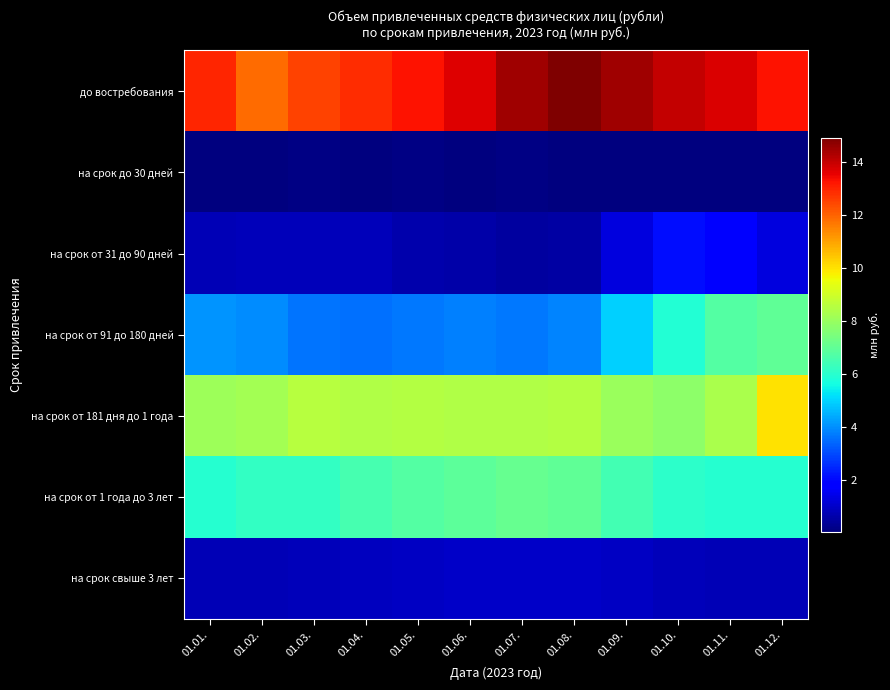

Between 01.07. and 01.02., which is larger?

01.07.